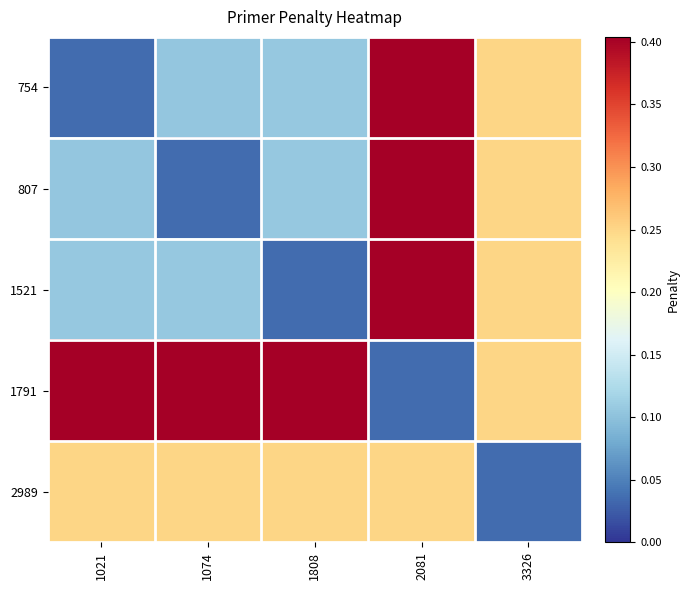

What is the spread (max minus min) of values at 3326?

0.2